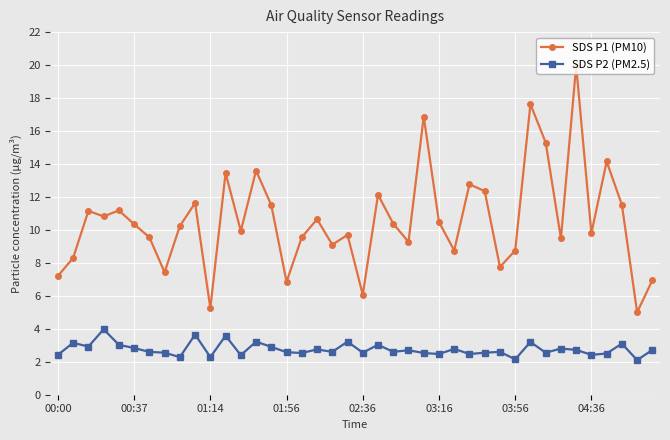

True or false: SDS P1 (PM10) and SDS P2 (PM2.5) intersect in this chart.

False